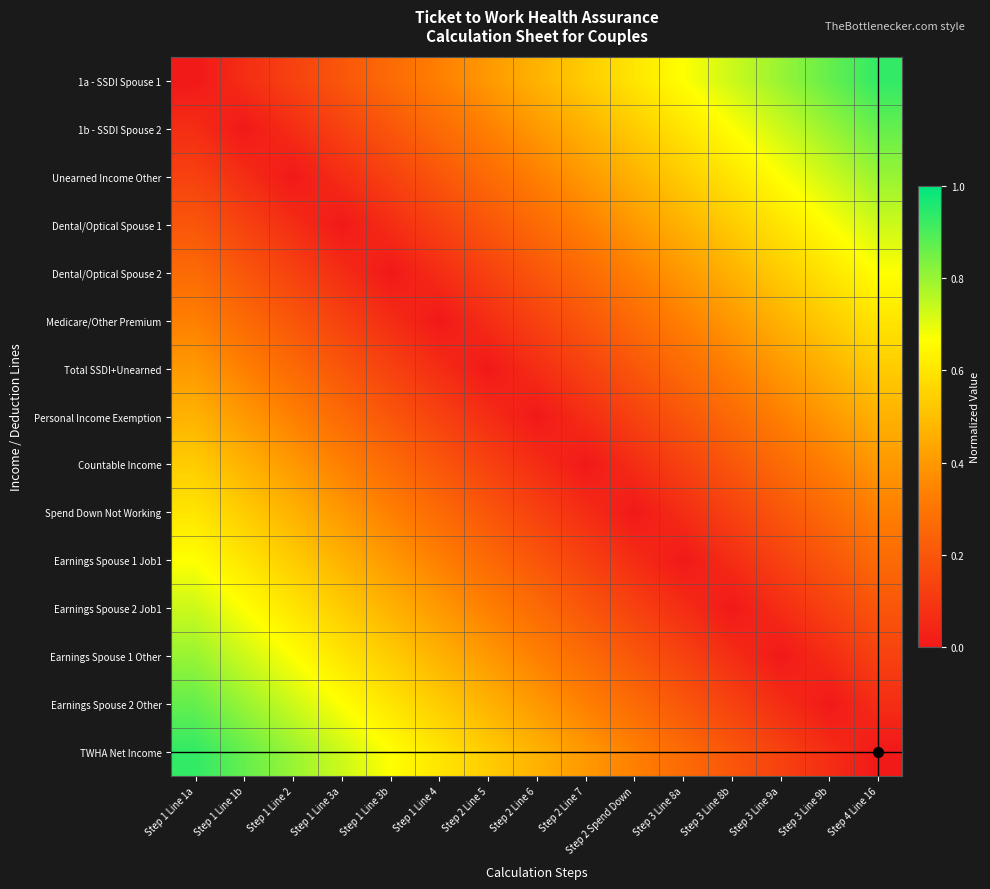

Rank the series by their maximum value, from lowest to highest.

Personal Income Exemption, Total SSDI+Unearned, Countable Income, Medicare/Other Premium, Spend Down Not Working, Dental/Optical Spouse 2, Earnings Spouse 1 Job1, Dental/Optical Spouse 1, Earnings Spouse 2 Job1, Unearned Income Other, Earnings Spouse 1 Other, 1b - SSDI Spouse 2, Earnings Spouse 2 Other, 1a - SSDI Spouse 1, TWHA Net Income